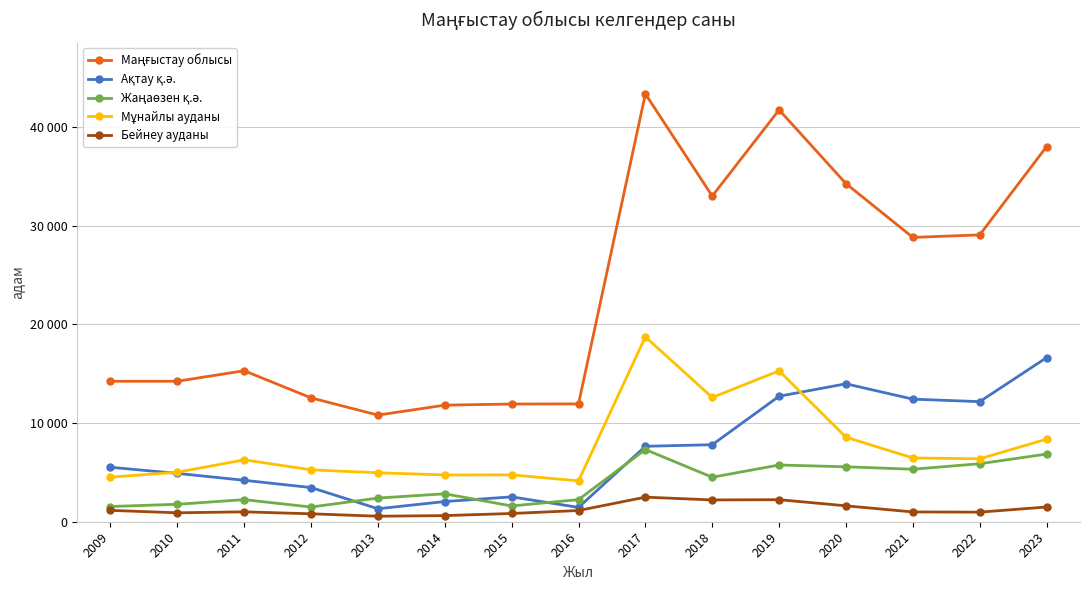

Is this an area chart (filled region under the line)?

No